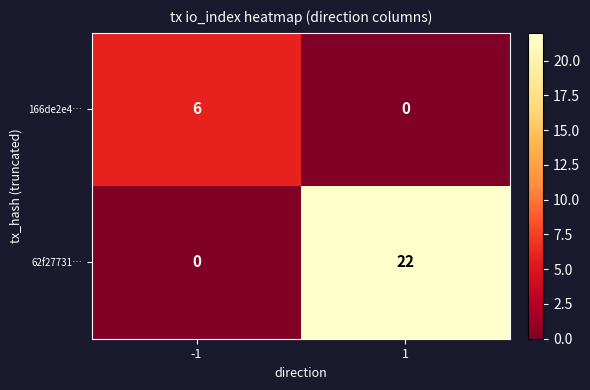

Count the number of categories in the chart.

2